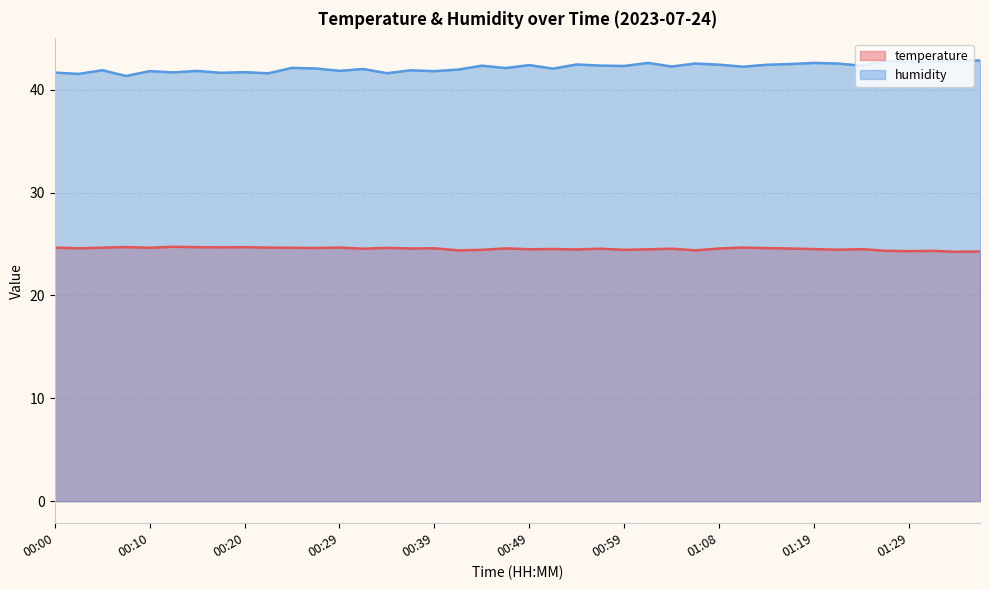

Does the chart display data point markers on the line(s)?

No